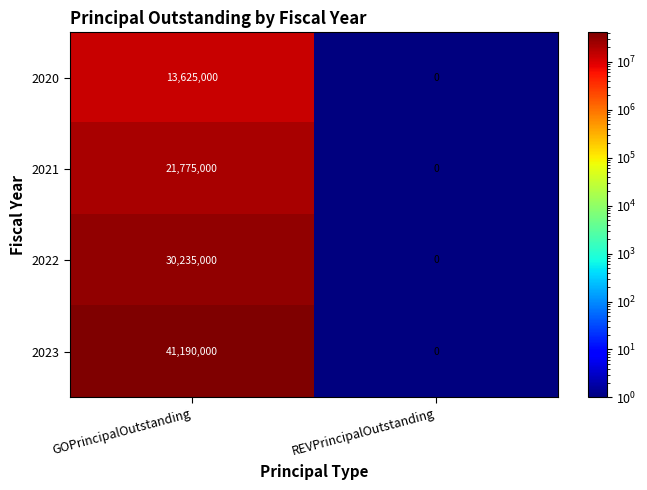

At which category is the sum across all series the highest?

GOPrincipalOutstanding